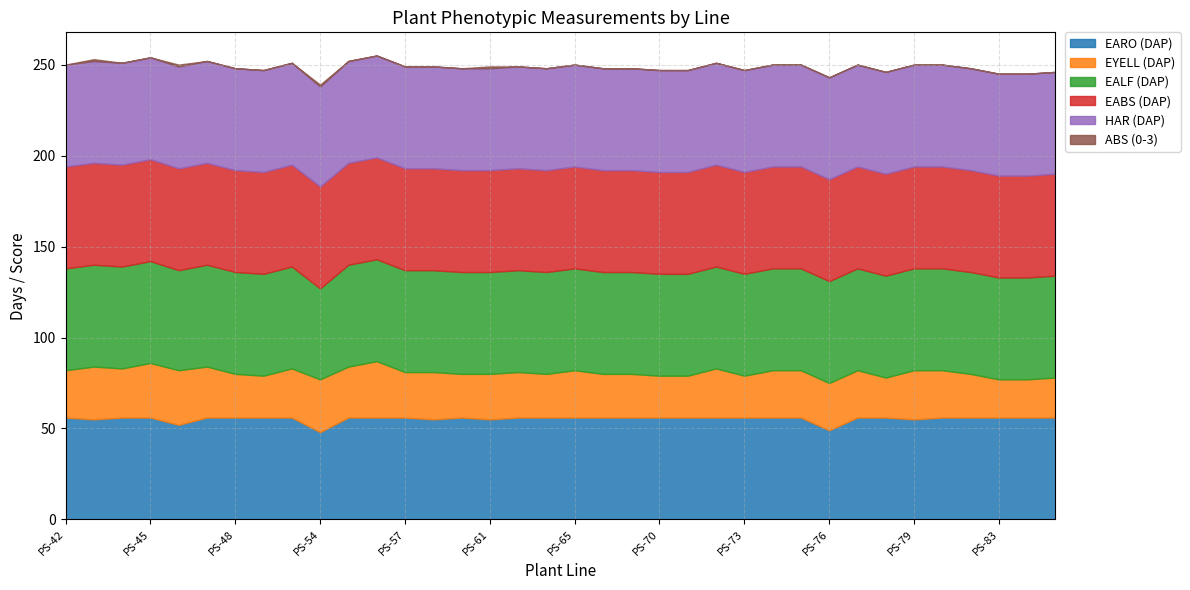

At how many categories does at least one series exceed 31?

36